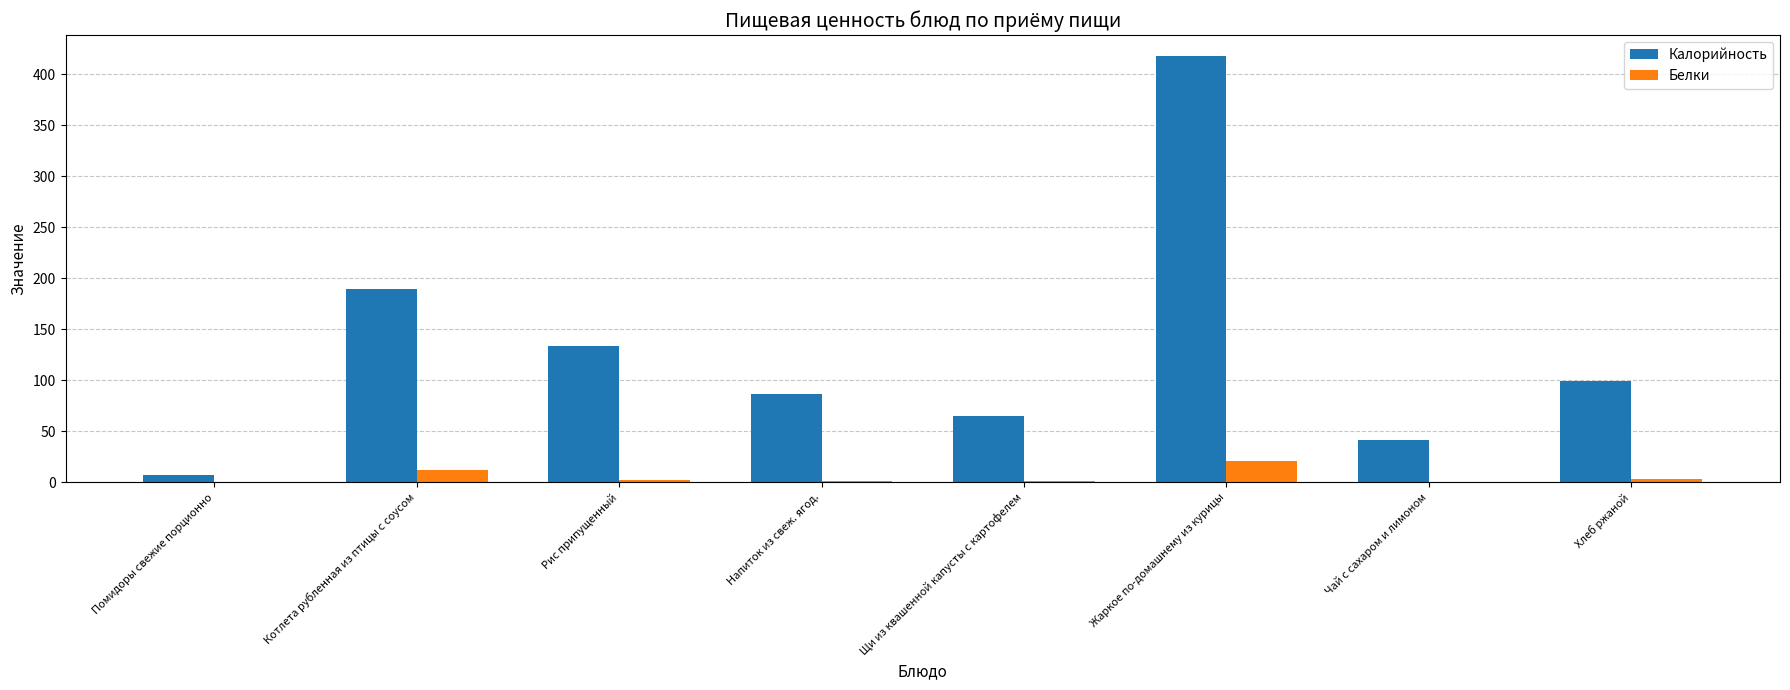

Which series has the largest range (max minus min)?

Калорийность